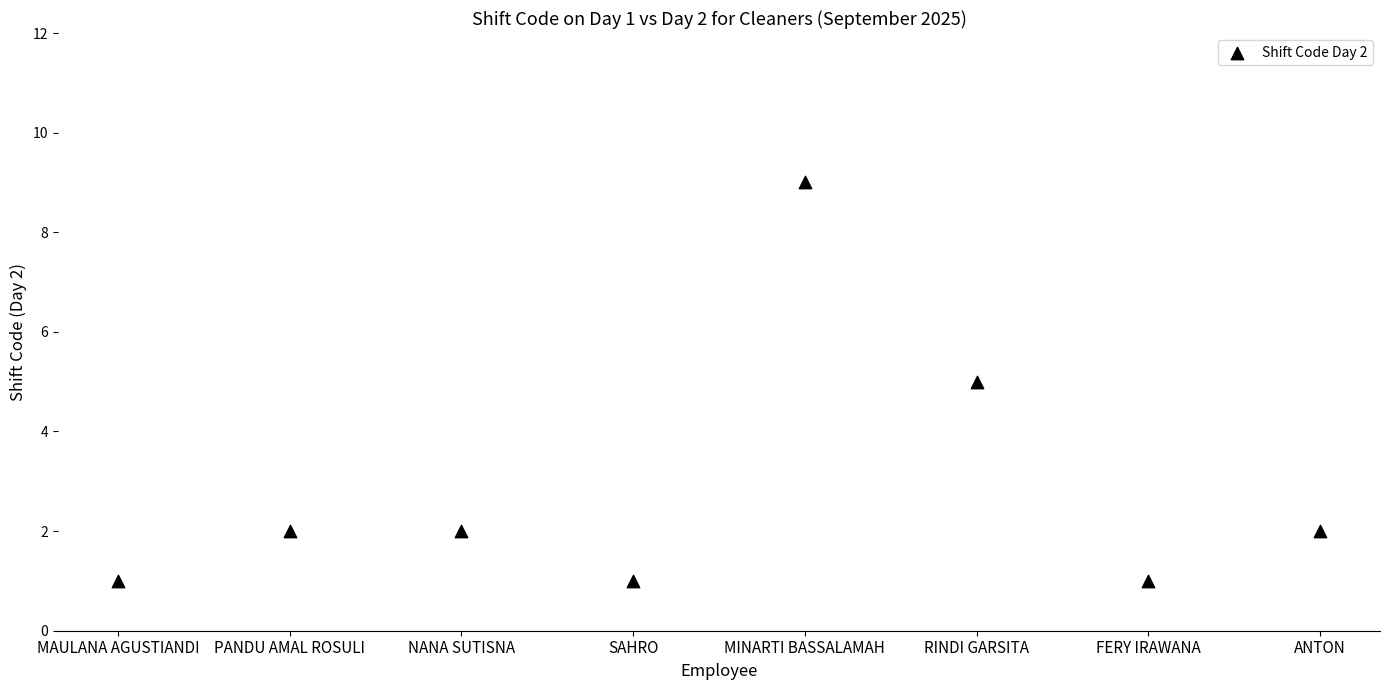

What is the average Y value?

3